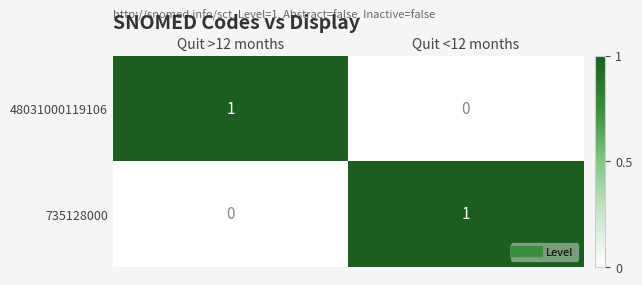

At which label does 48031000119106 reach its minimum?

Quit <12 months